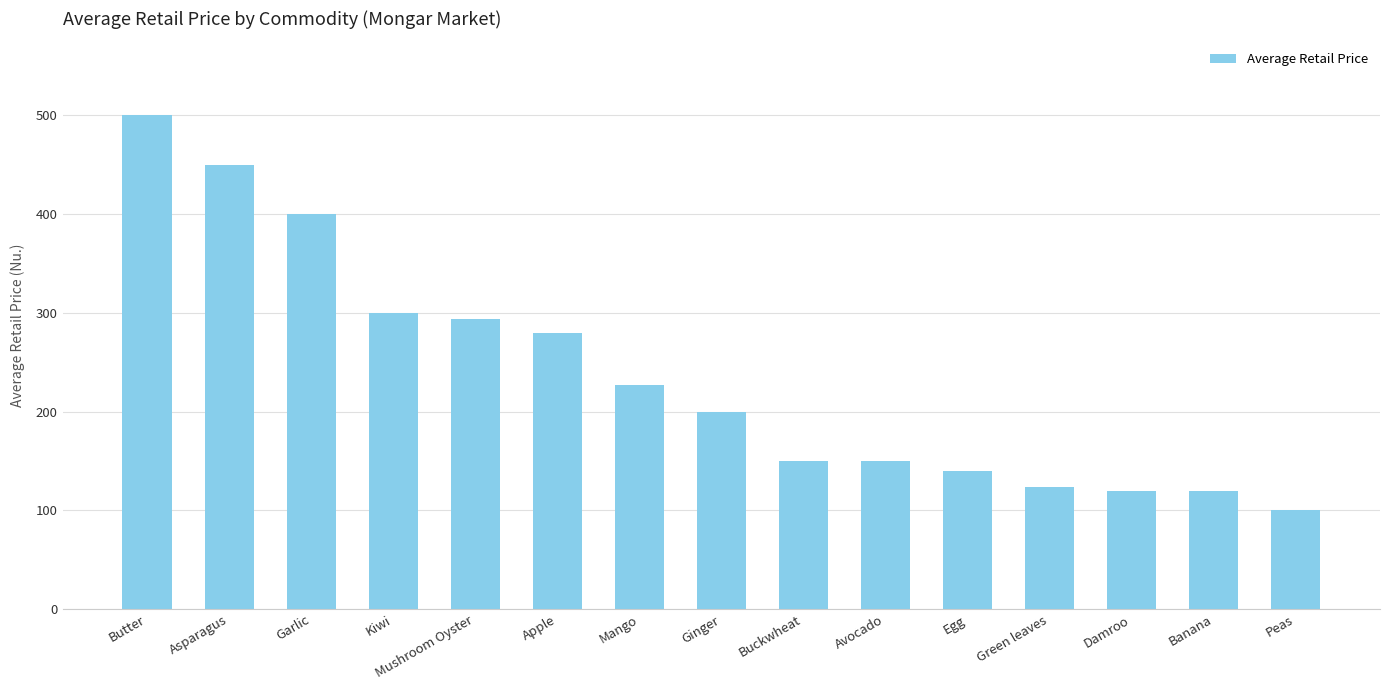

Approximately how many times larger is the value at Avocado compared to Ginger?

0.8